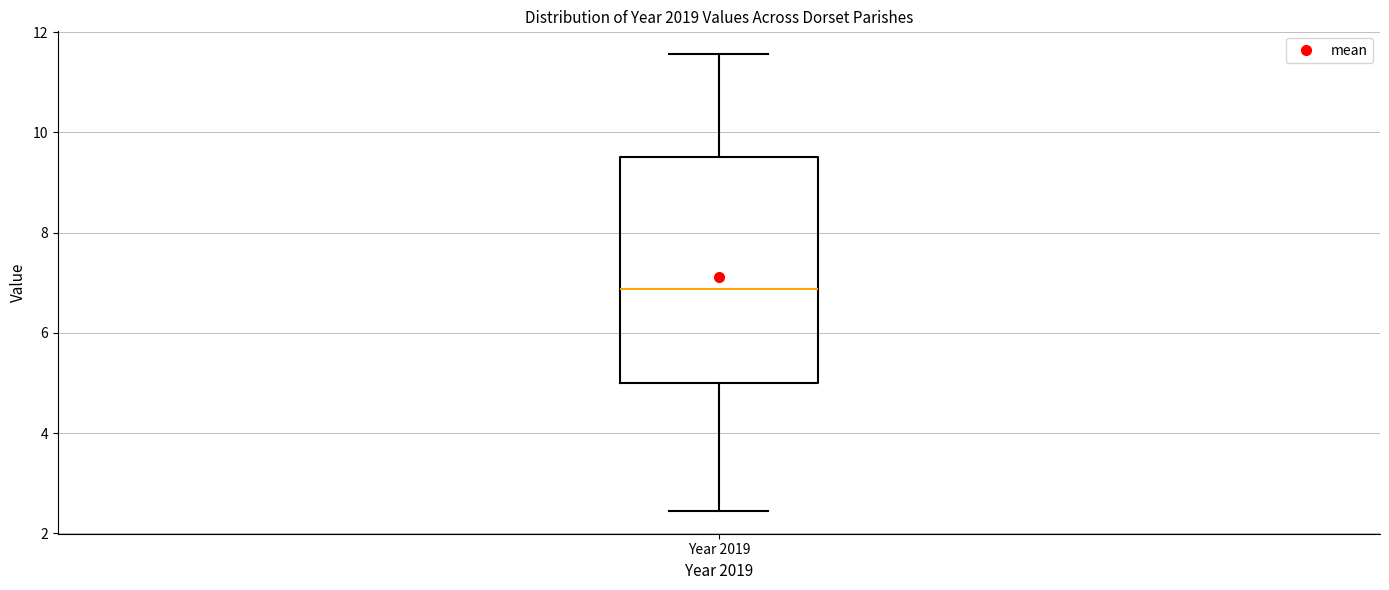

Transcribe this box plot: give where the median line is, the range the box spans, and where the two whiskers end, as read against the y-axis. The values are not printed on the chart, so give them approximately, as read against the axis.

median 6.8, box 5.0 to 9.6, whiskers 2.4 to 11.6